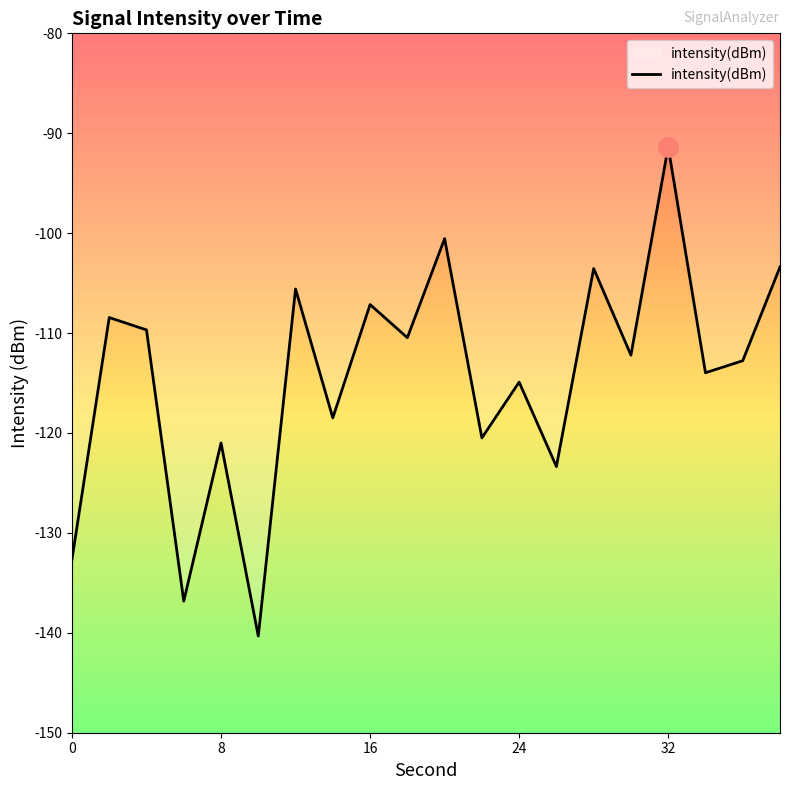

What is the average value?

-114.4